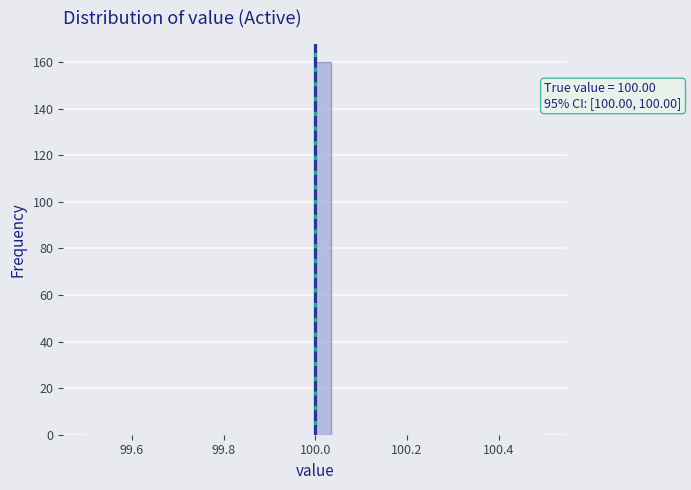

Read against the x-axis, roughly where is the centre of the tallest bar?

100.02